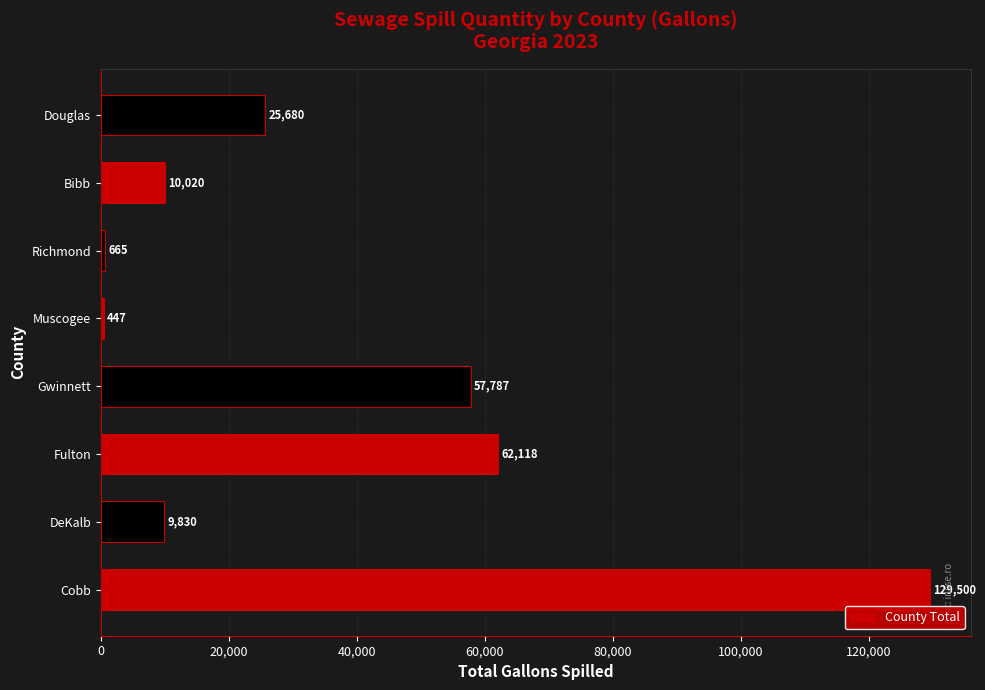

What is the sum of all values?

296047